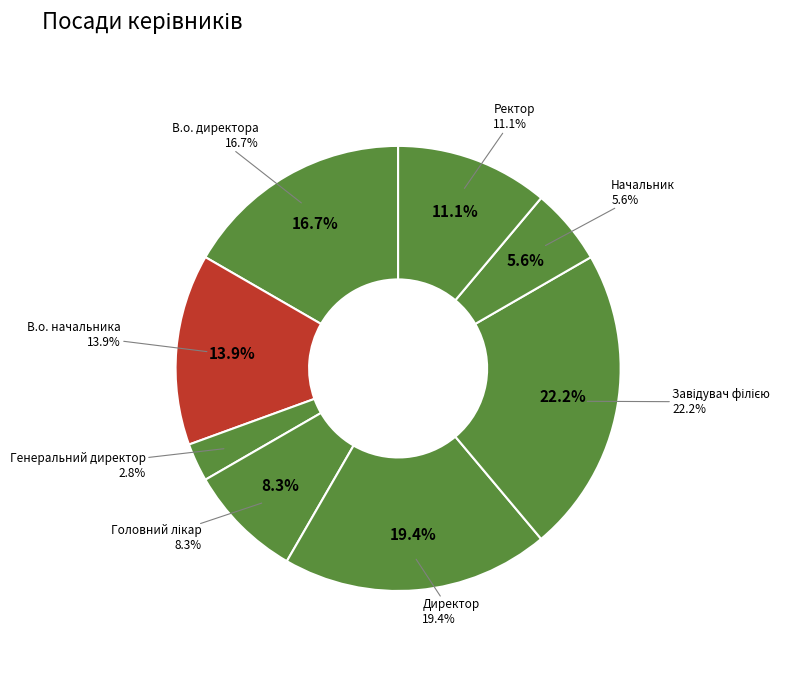

How many segments does this pie chart have?

8